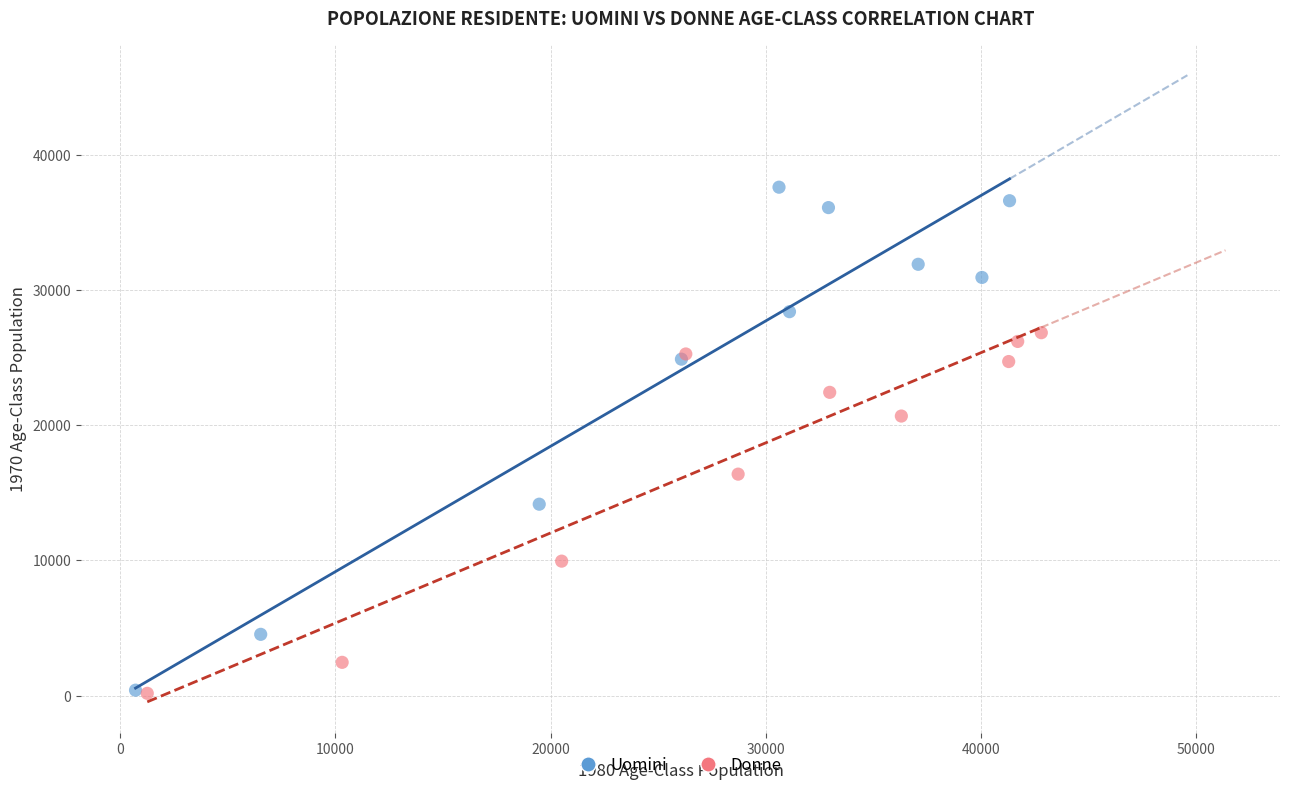

Which series has the widest spread of Y values?

Uomini